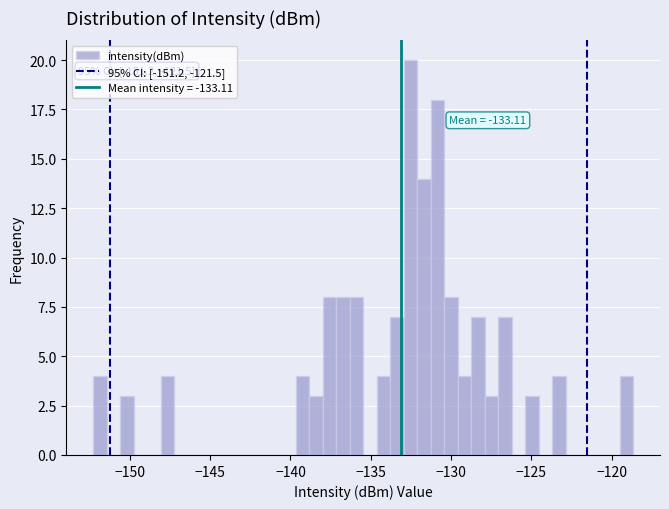

Read against the x-axis, roughly where is the centre of the tallest bar?

-132.5